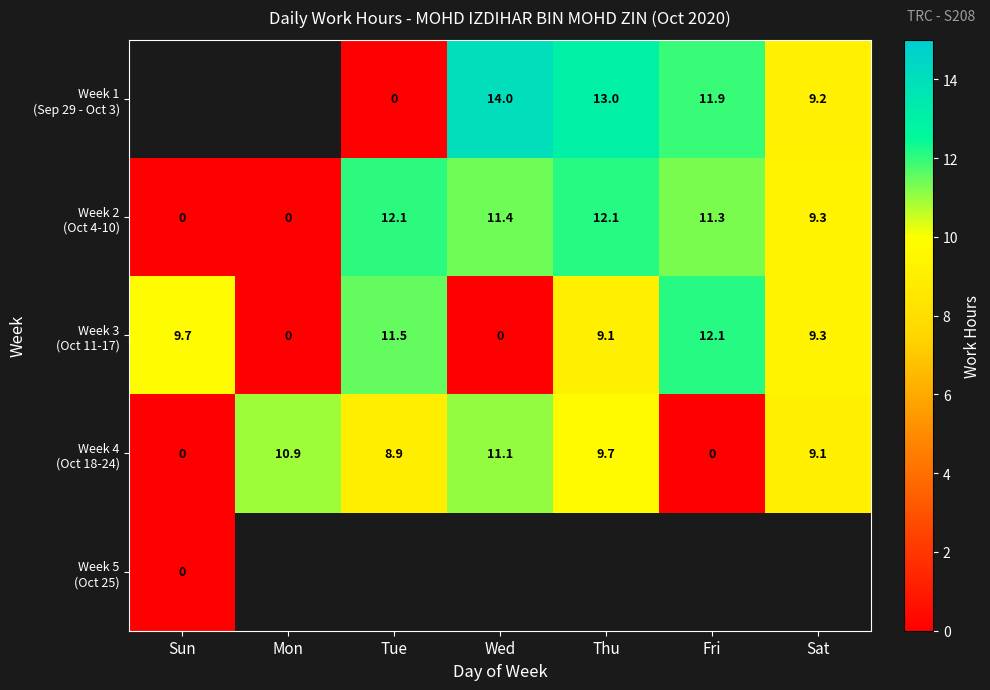

What is the difference between the maximum and second lowest values in the Week 2 (Oct 4-10) series?

12.1